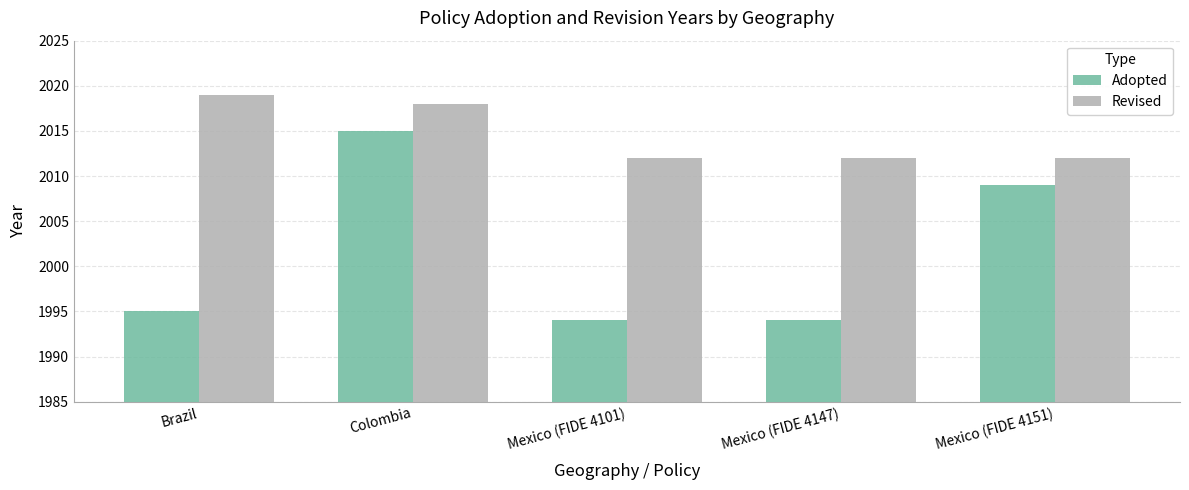

What are all the series names shown in the legend?

Adopted, Revised